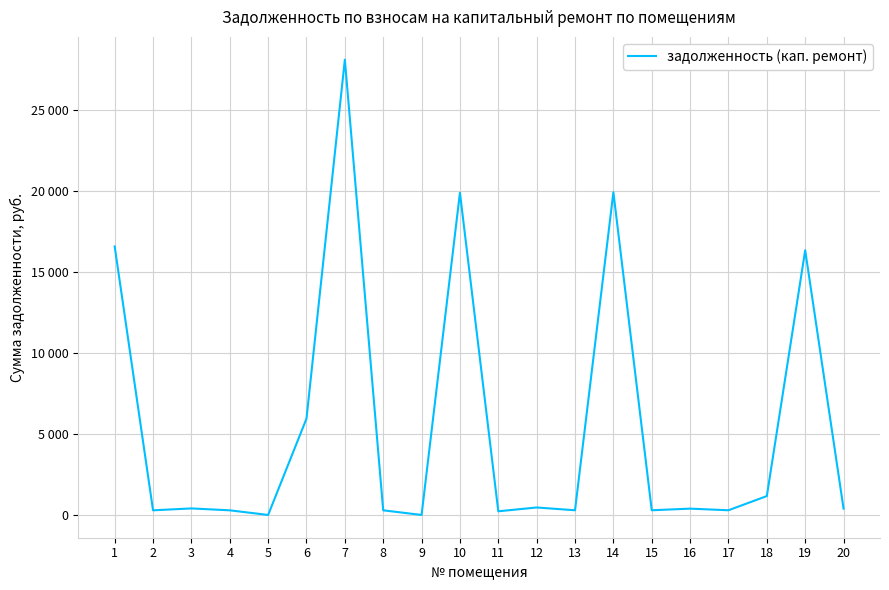

What is the value of the 15th point from the left?

289.6